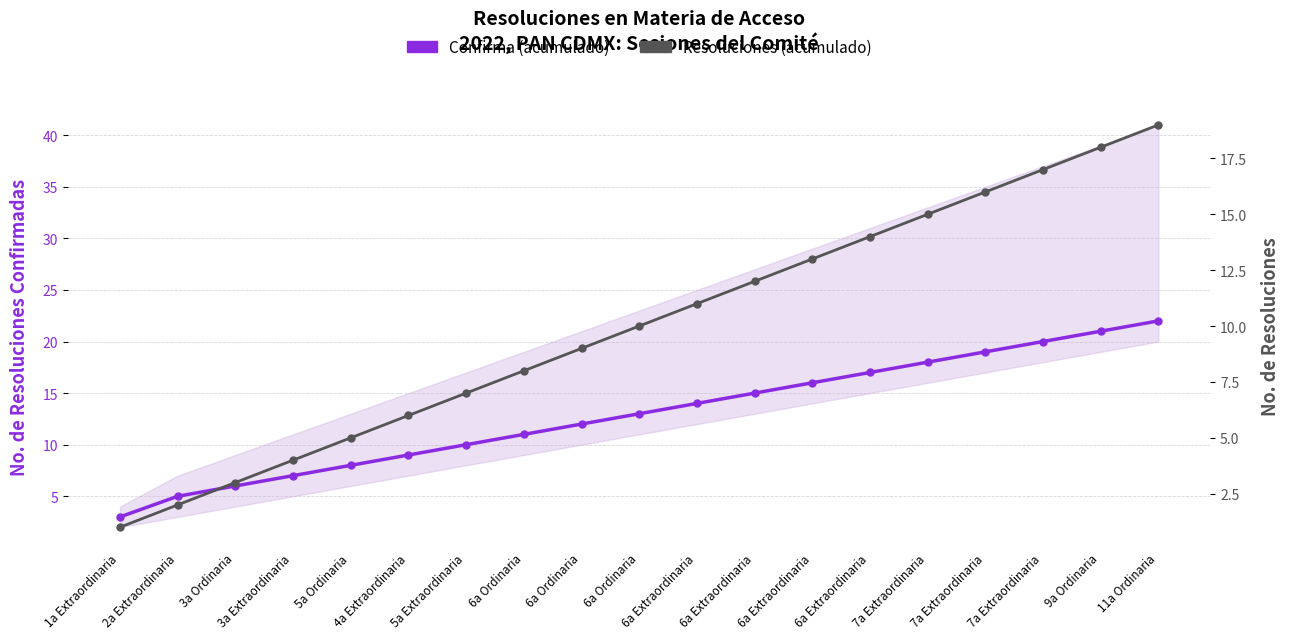

Rank the series at 5a Ordinaria from highest to lowest value.

Confirma (acumulado), Resoluciones (acumulado)